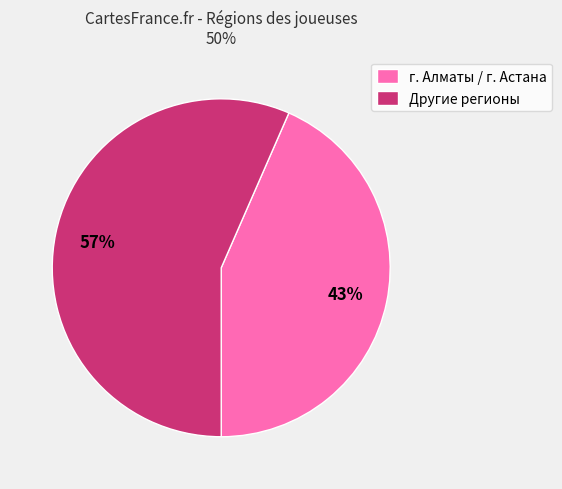

Is there any slice that represents more than half of the pie?

Yes